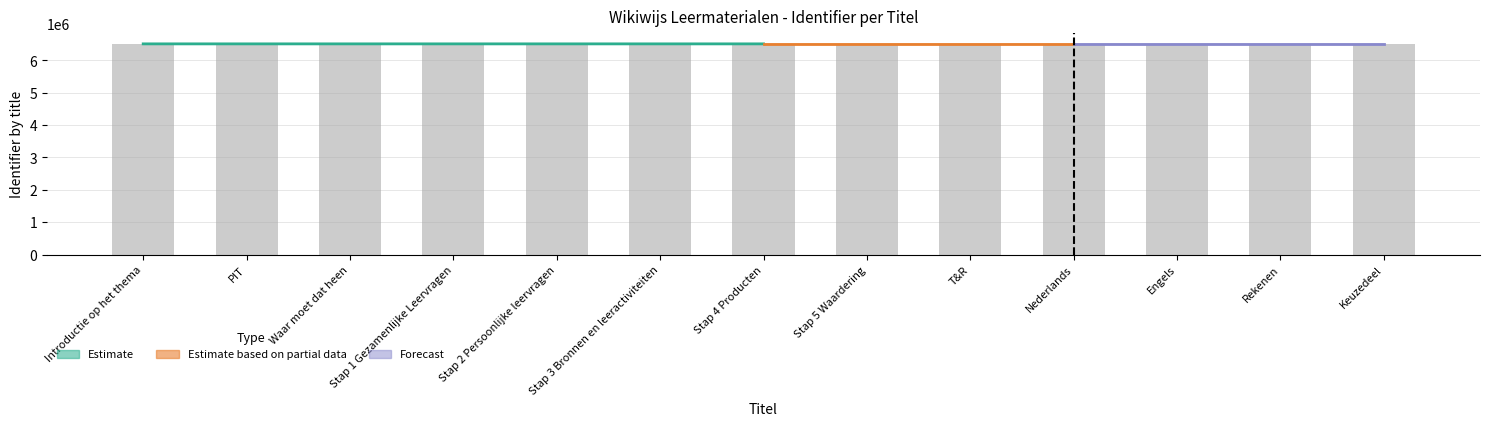

What is the minimum value shown in the chart?

6506662